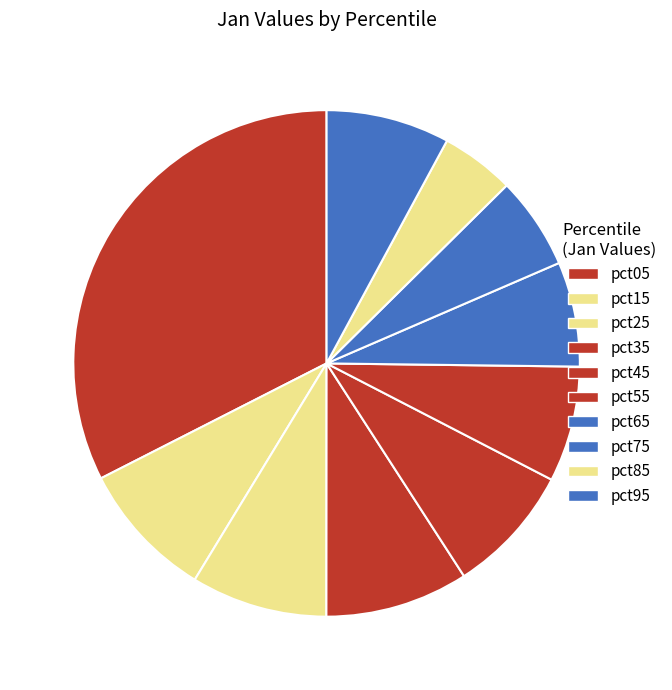

How much of the chart is everything except pct55?

92.6%